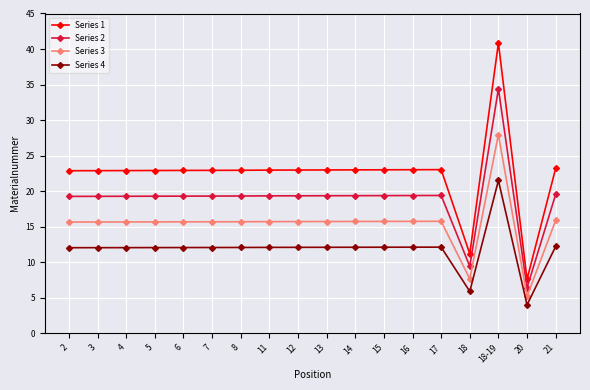

What is the highest value of the Series 4 series?

21.5